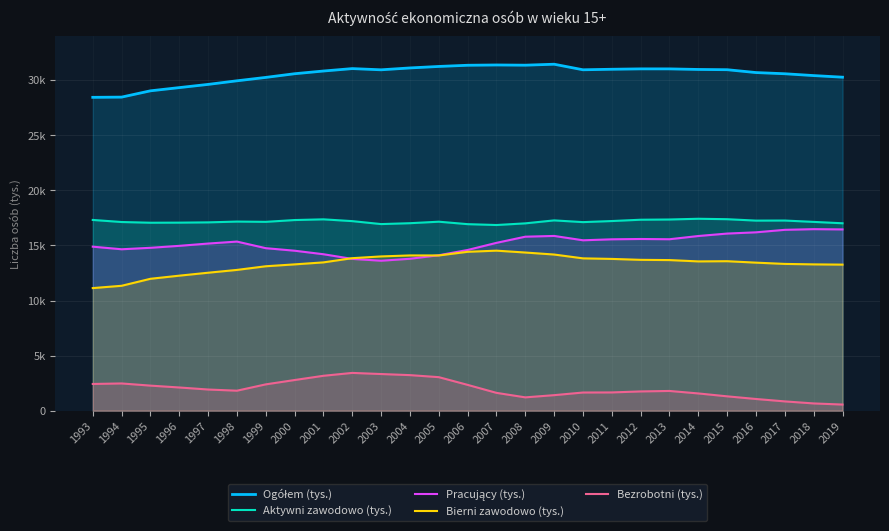

What is the difference between the Aktywni zawodowo (tys.) values at 2018 and 1994?

11.0